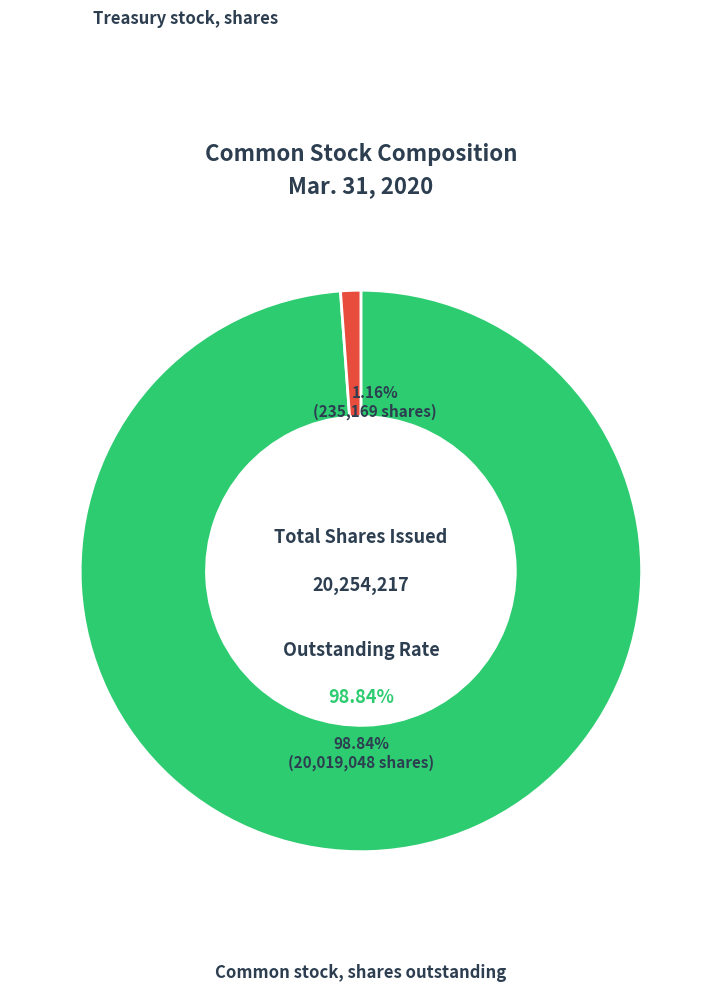

Which slice is the largest?

Common stock, shares outstanding